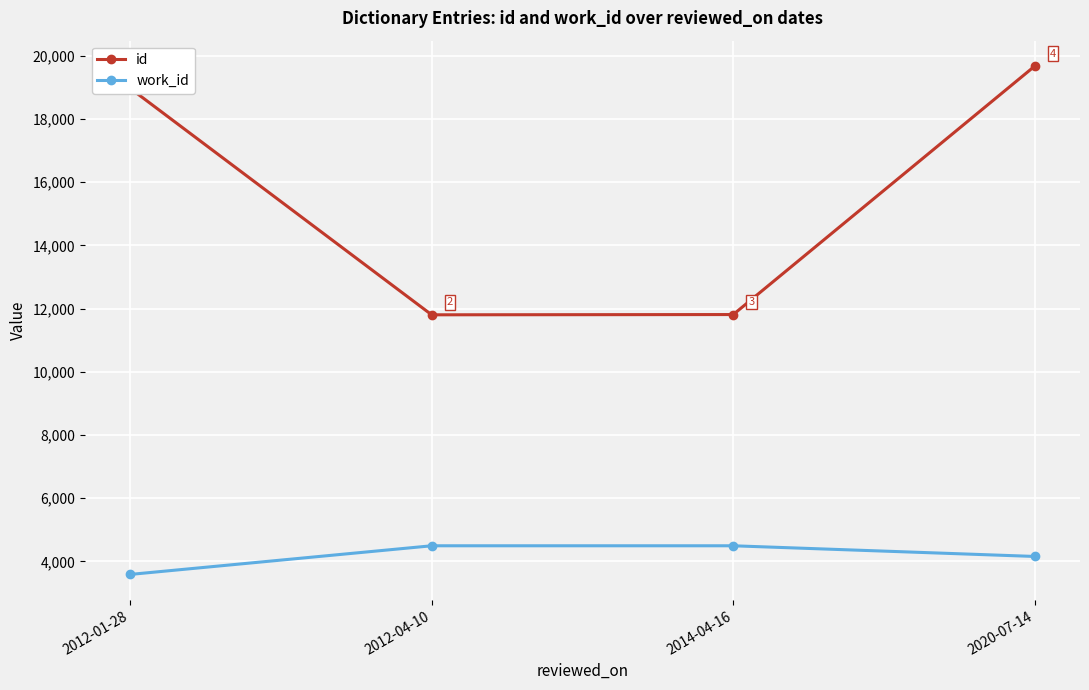

Which series changed the most between 2012-01-28 and 2012-04-10?

id